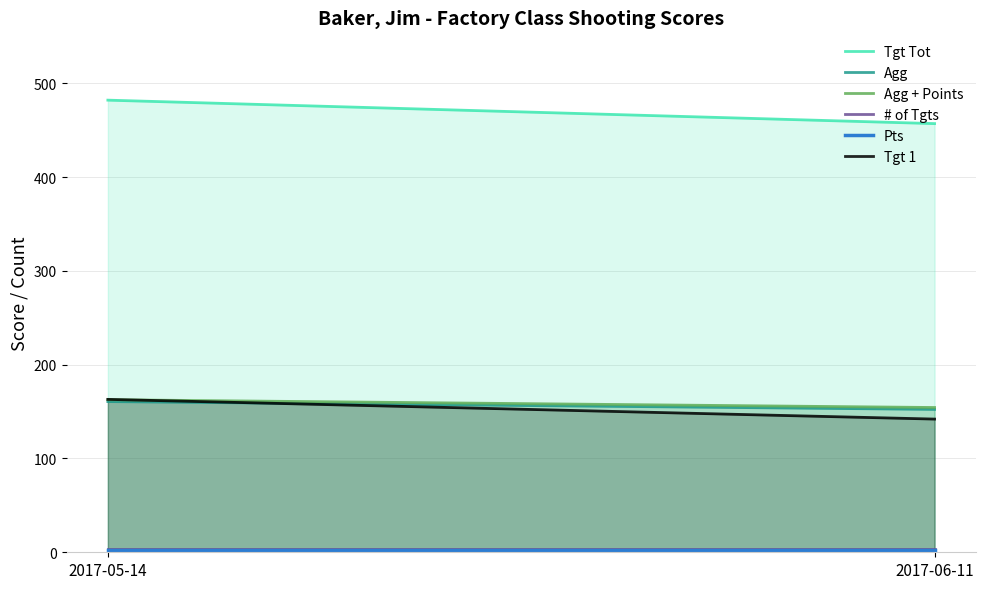

At which label is Pts closest to 2?

2017-05-14